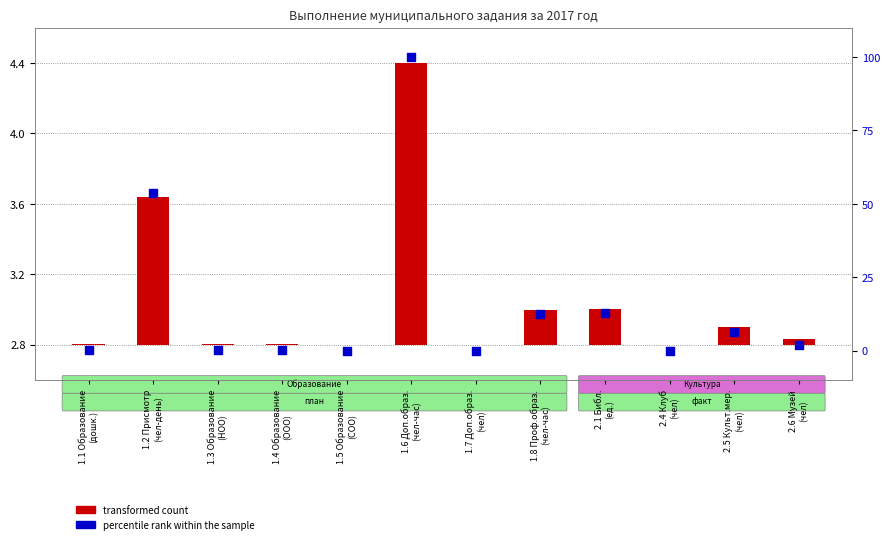

Which series has the largest total across all categories?

percentile rank within the sample